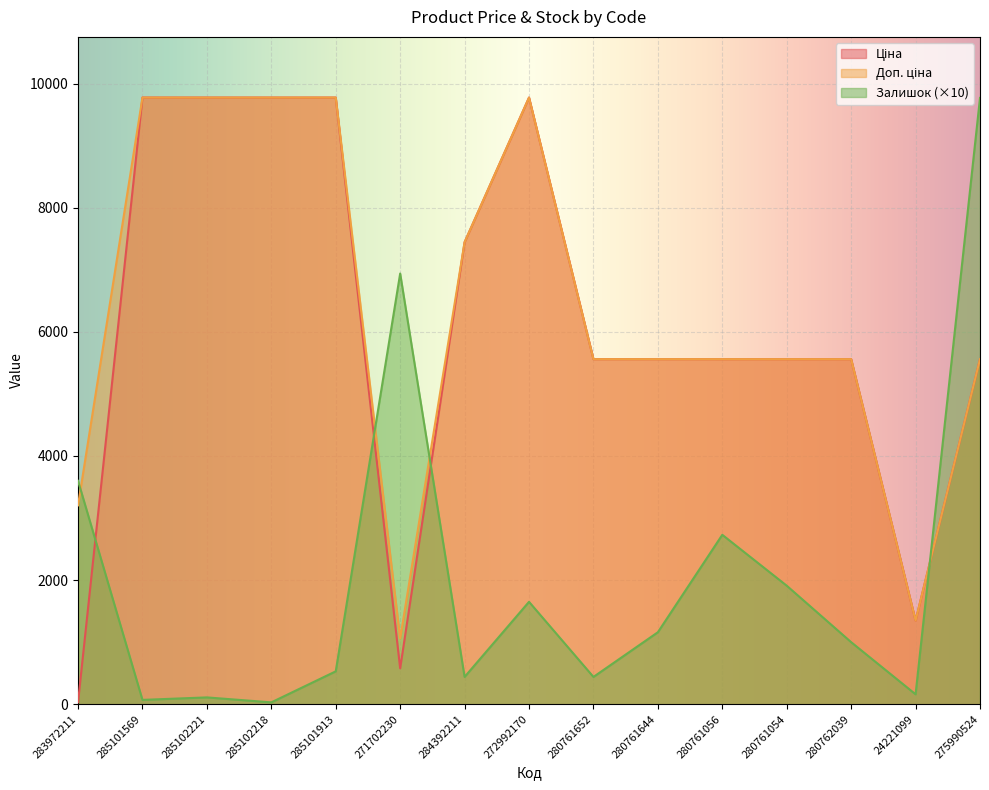

Is it true that Ціна equals 9744.5 at 280761644?

False